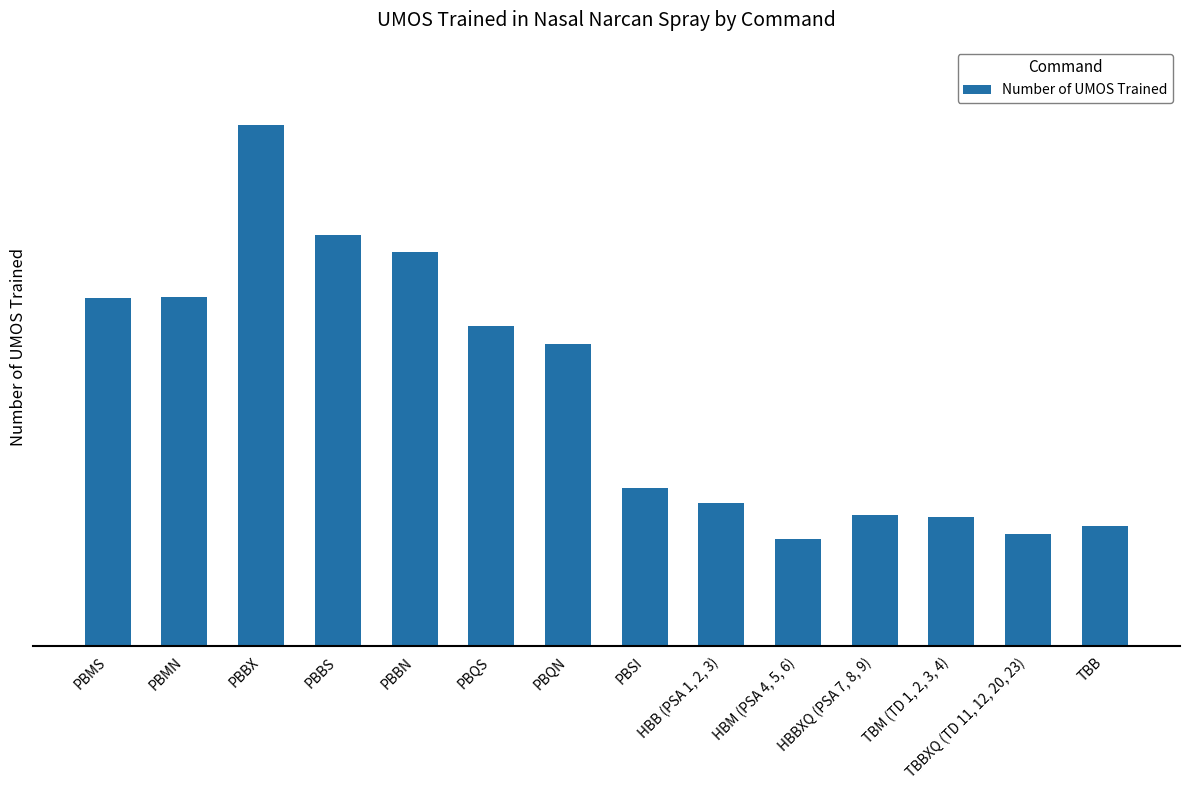

Does the chart contain any negative values?

No